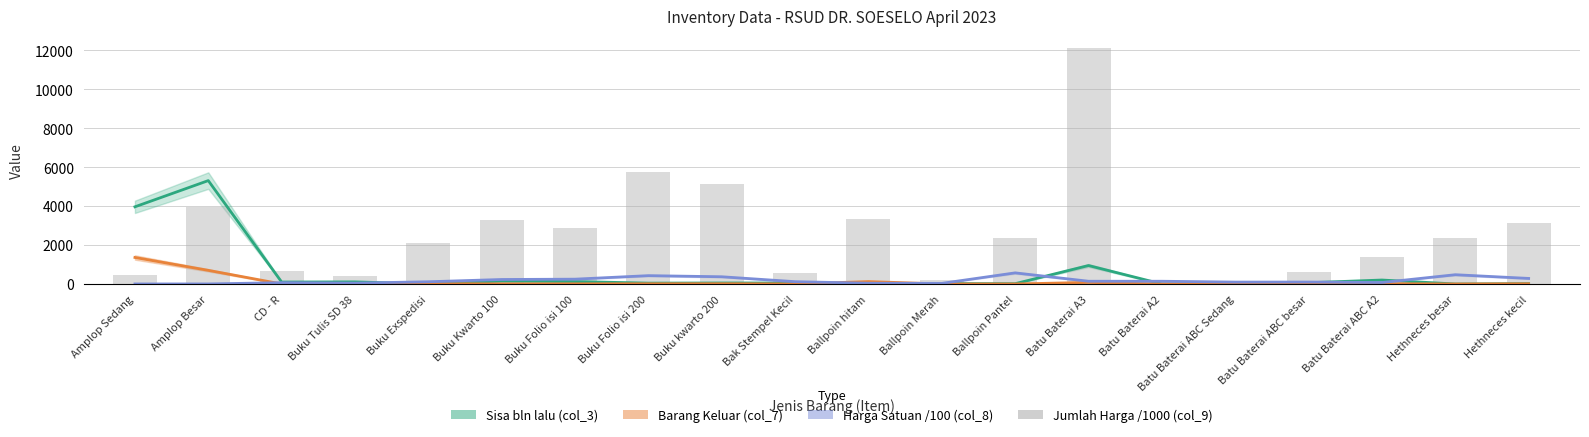

What is the label of the 15th bar from the right?

Buku Kwarto 100